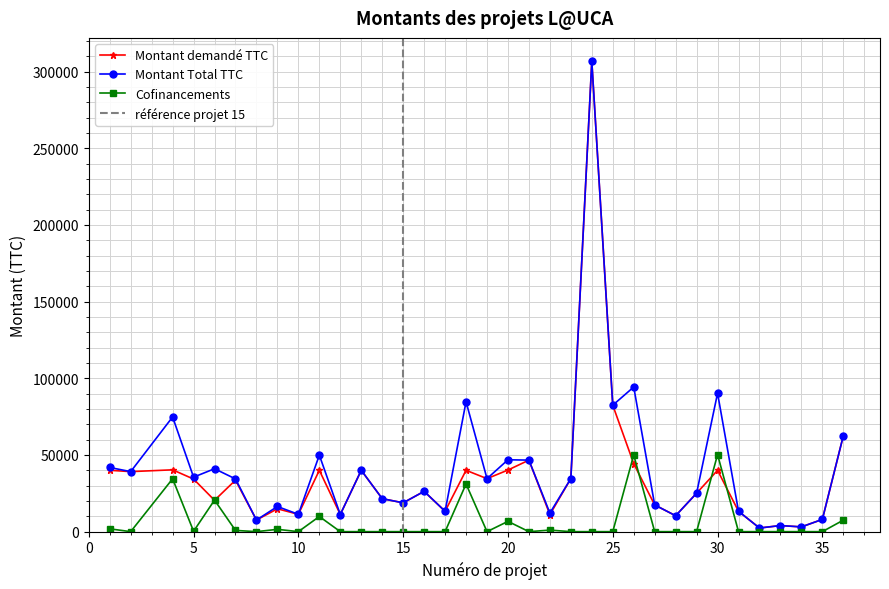

After their last crossing, which series has the higher values: Montant demandé TTC or Cofinancements?

Montant demandé TTC